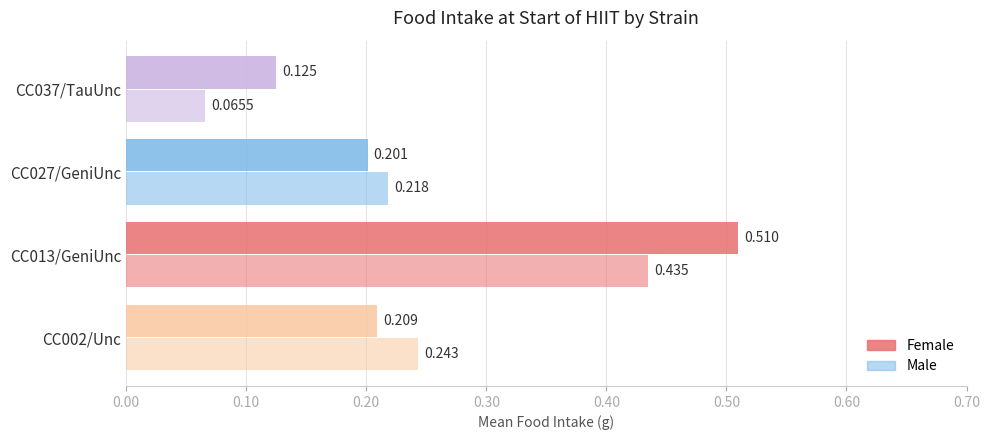

How many series are shown in this chart?

2